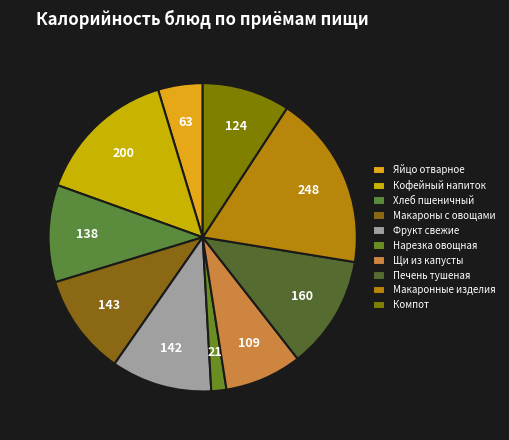

True or false: Макаронные изделия accounts for 7% of the total.

False